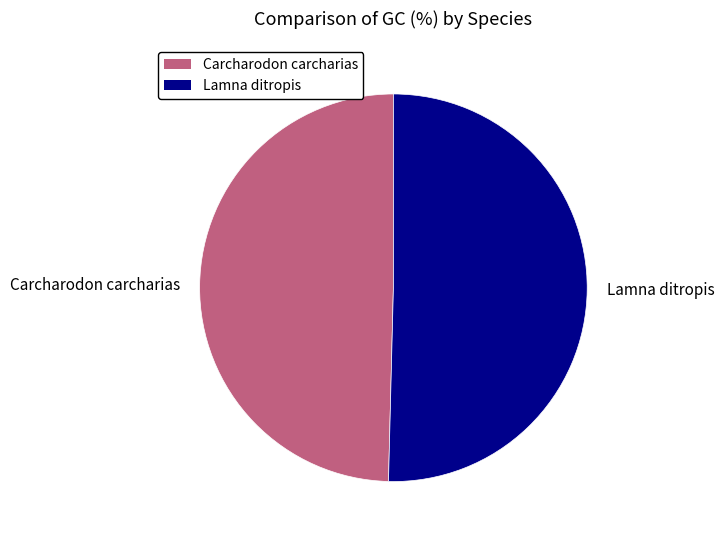

Rank the categories by value from lowest to highest.

Carcharodon carcharias, Lamna ditropis